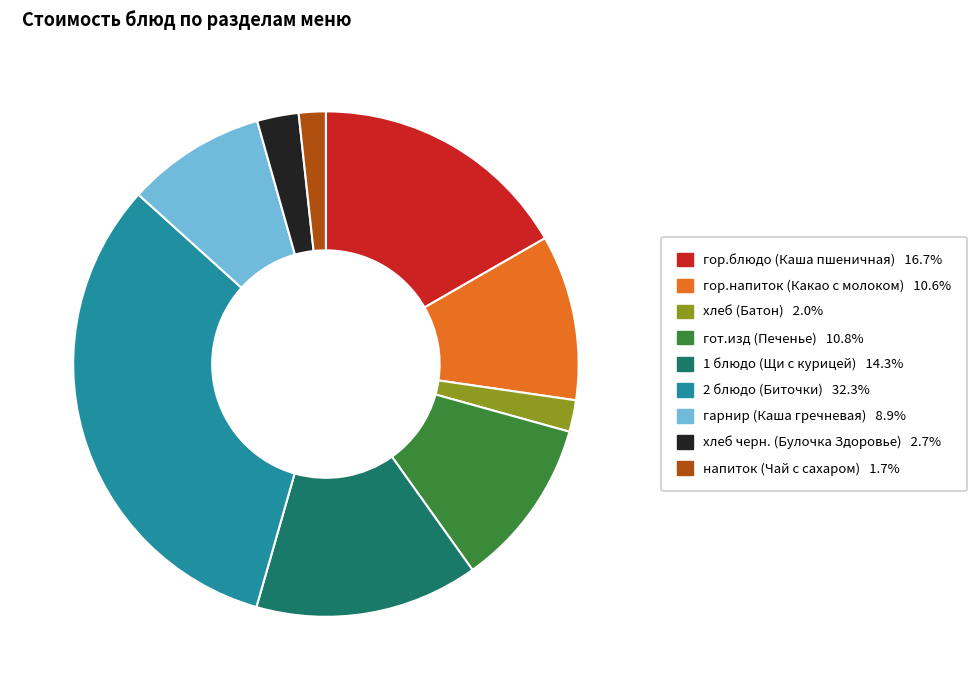

Which has a higher value, напиток (Чай с сахаром) or 2 блюдо (Биточки)?

2 блюдо (Биточки)